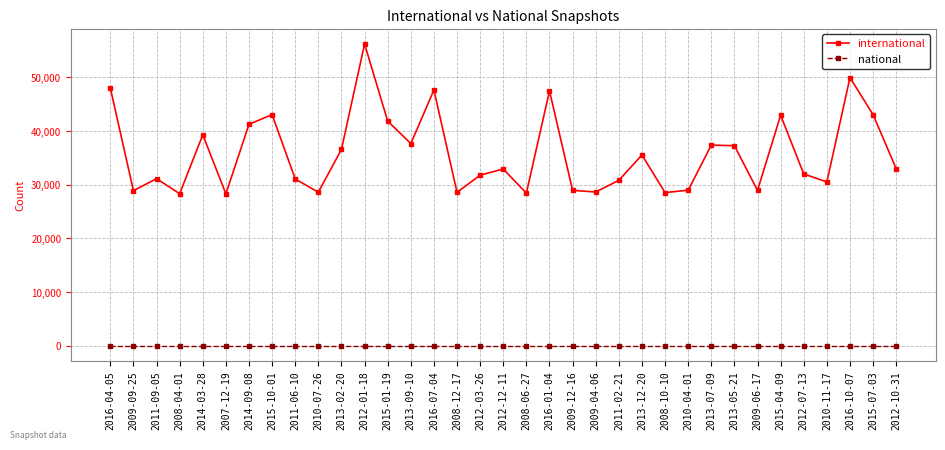

Which series has the widest spread of values?

international